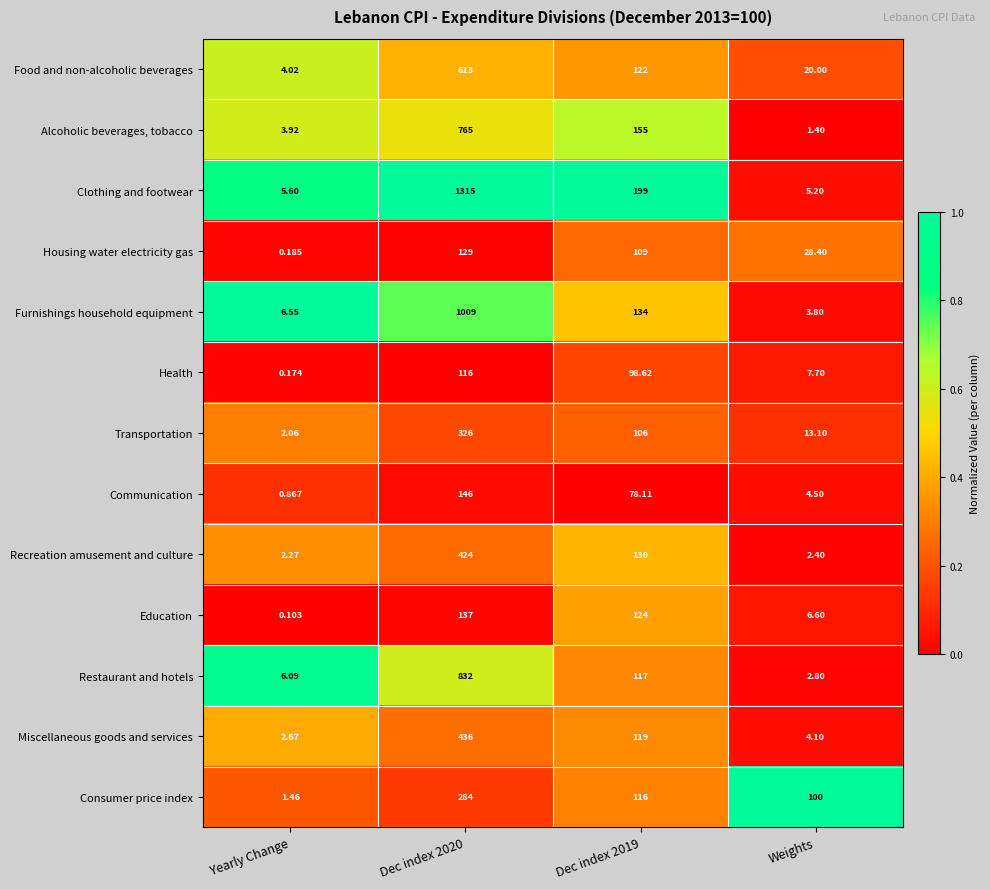

At how many categories does at least one series exceed 0?

4